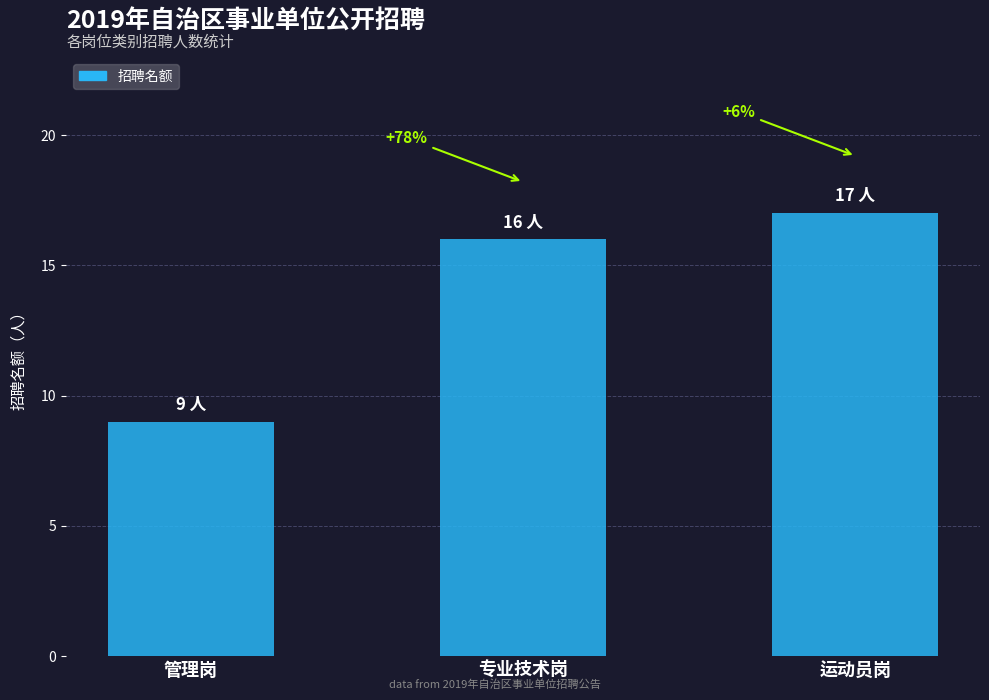

Reading left to right, what are all the values shown in this chart?

9	16	17